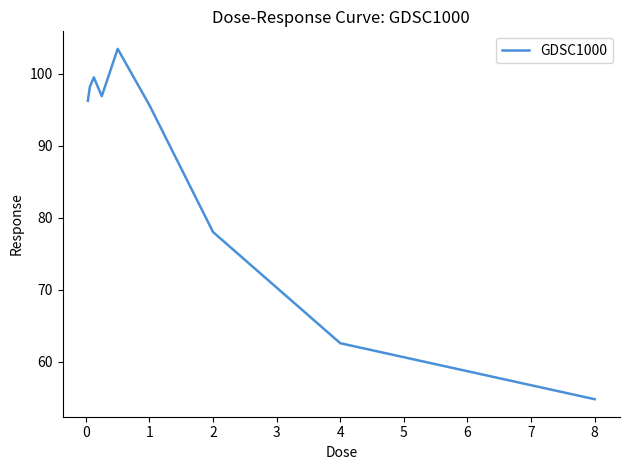

What is the greatest value displayed?

103.5